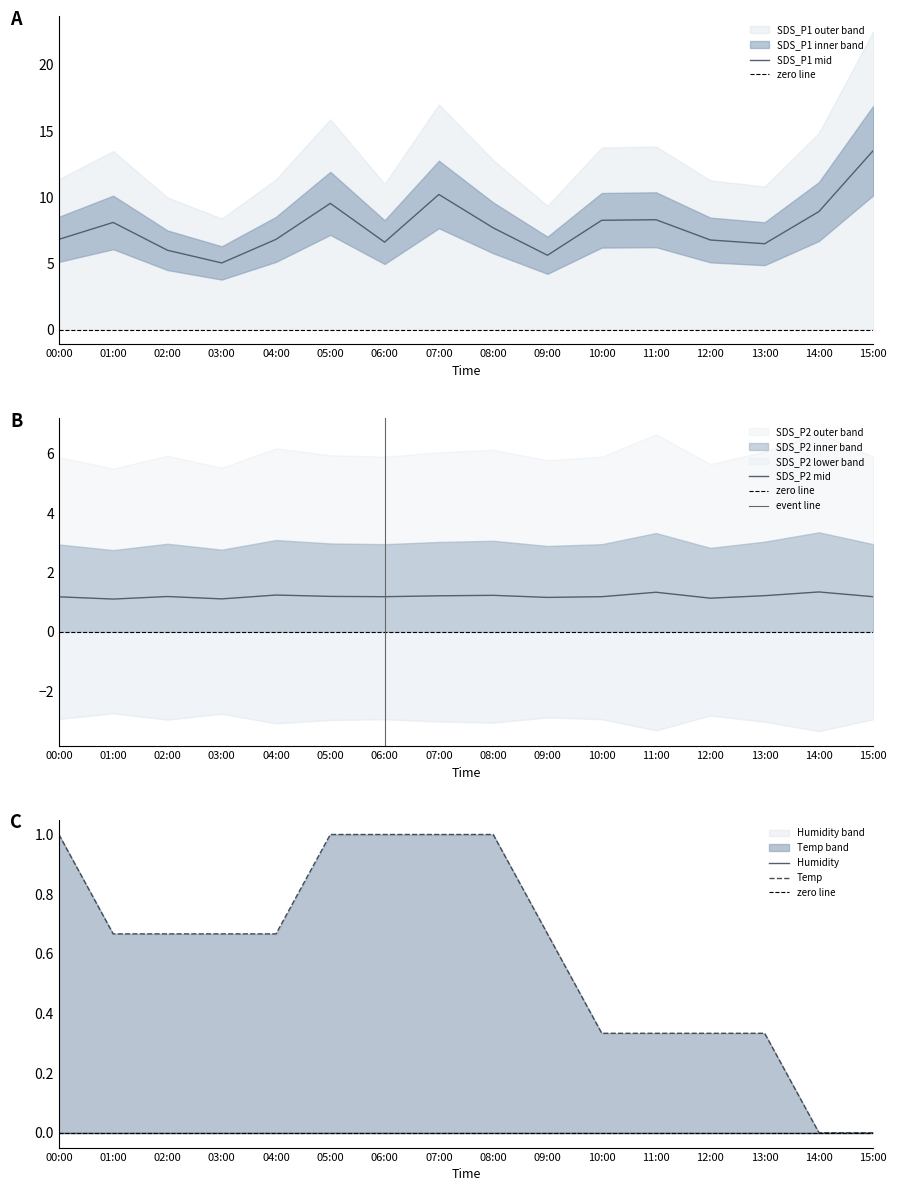

What is the label of the 13th point from the right?

03:00